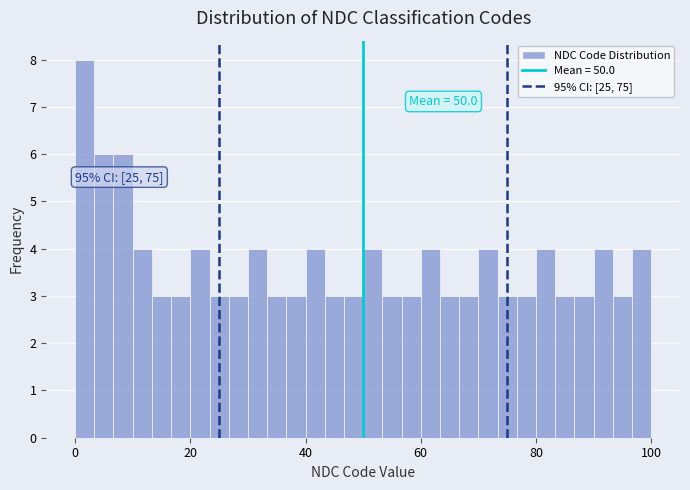

Read against the x-axis, roughly where is the centre of the tallest bar?

2